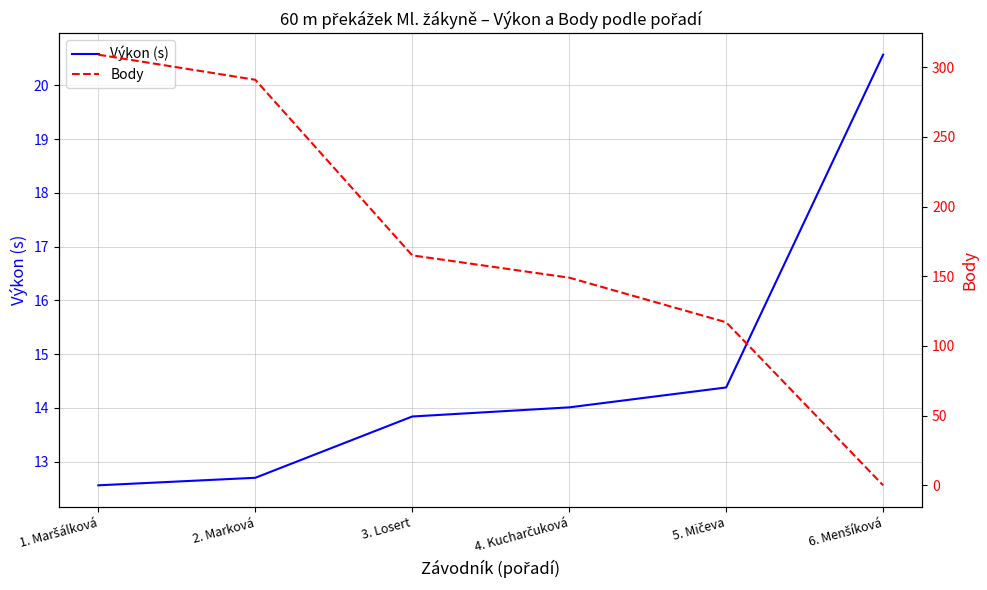

Which series ends up on top after the final intersection of Body and Výkon (s)?

Výkon (s)